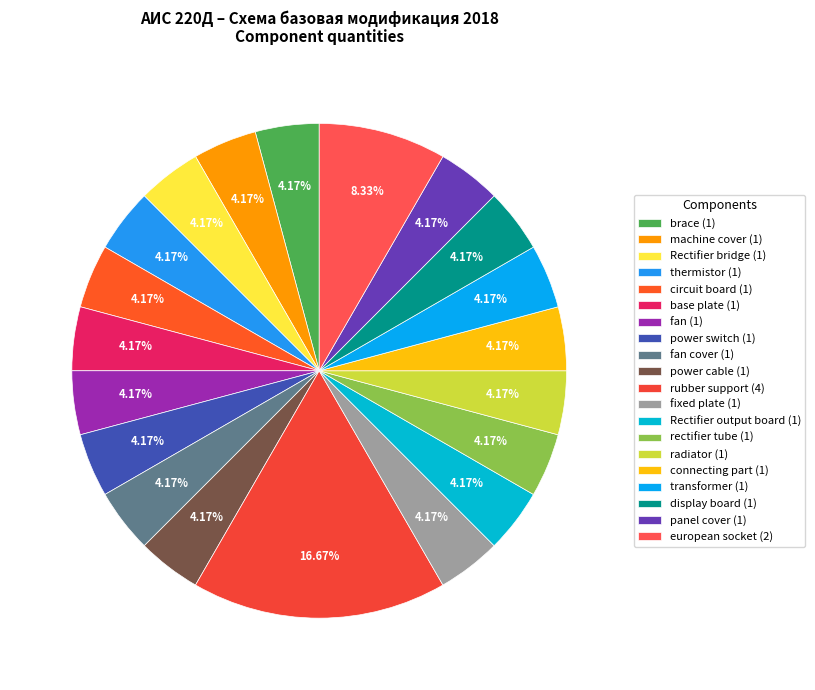

What is the largest slice in the pie chart?

rubber support (4)